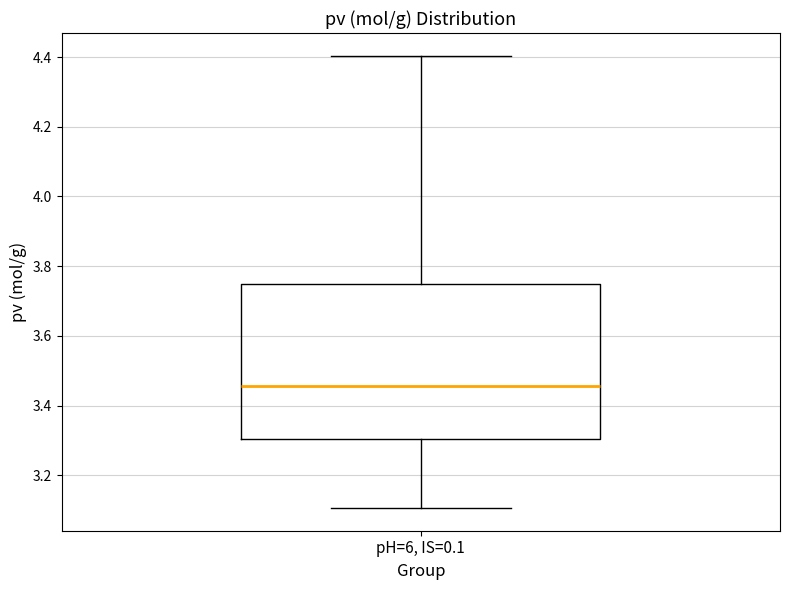

Transcribe this box plot: give where the median line is, the range the box spans, and where the two whiskers end, as read against the y-axis. The values are not printed on the chart, so give them approximately, as read against the axis.

median 3.46, box 3.30 to 3.74, whiskers 3.10 to 4.40